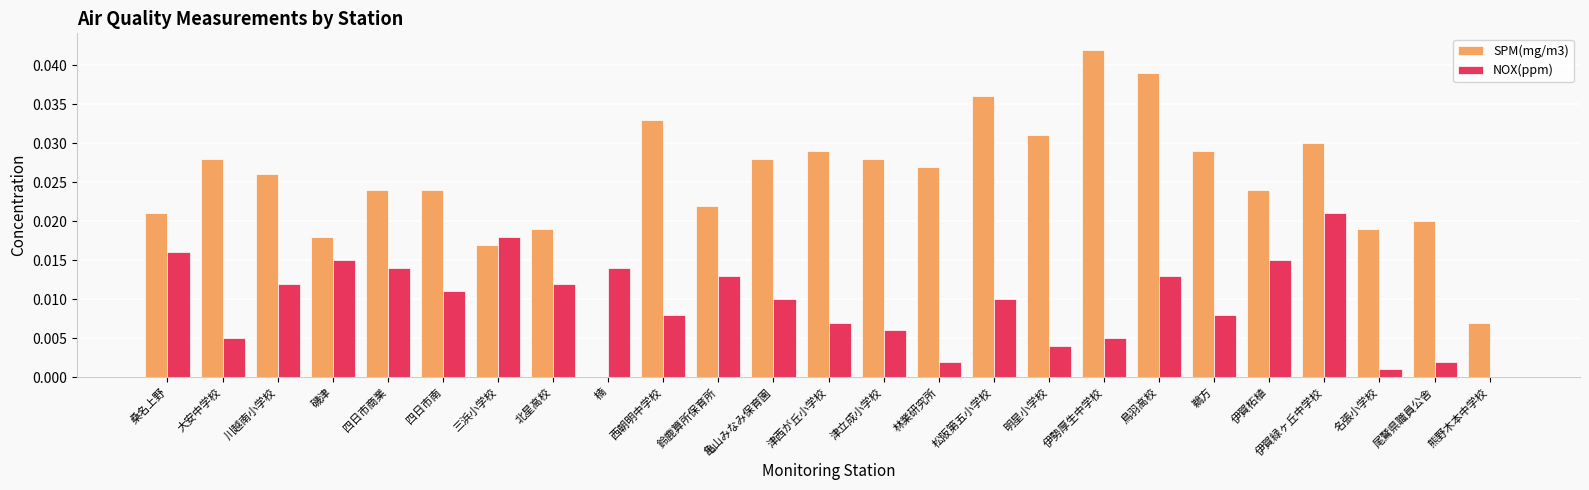

Which category has the highest value in the SPM(mg/m3) series?

伊勢厚生中学校